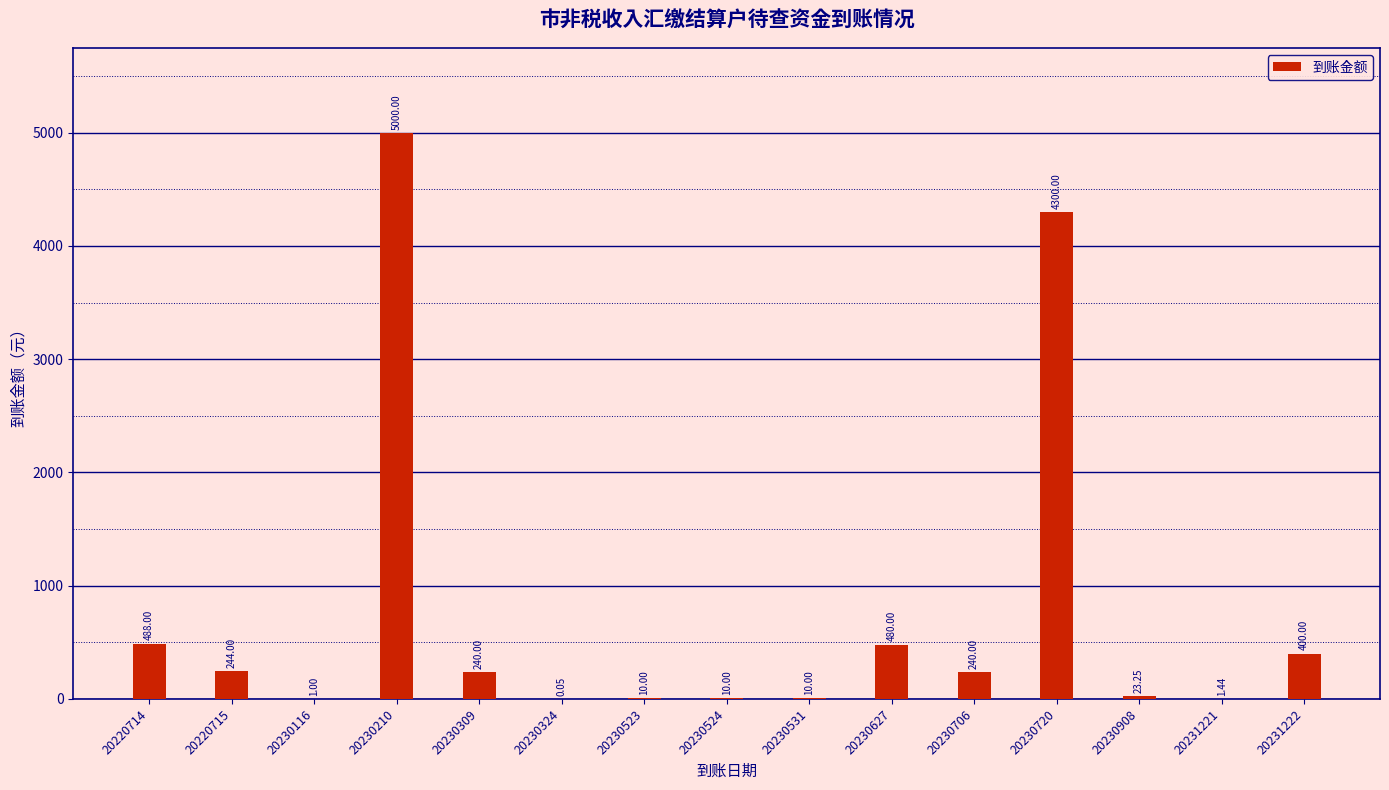

Read the value at 20230210.

5000.0